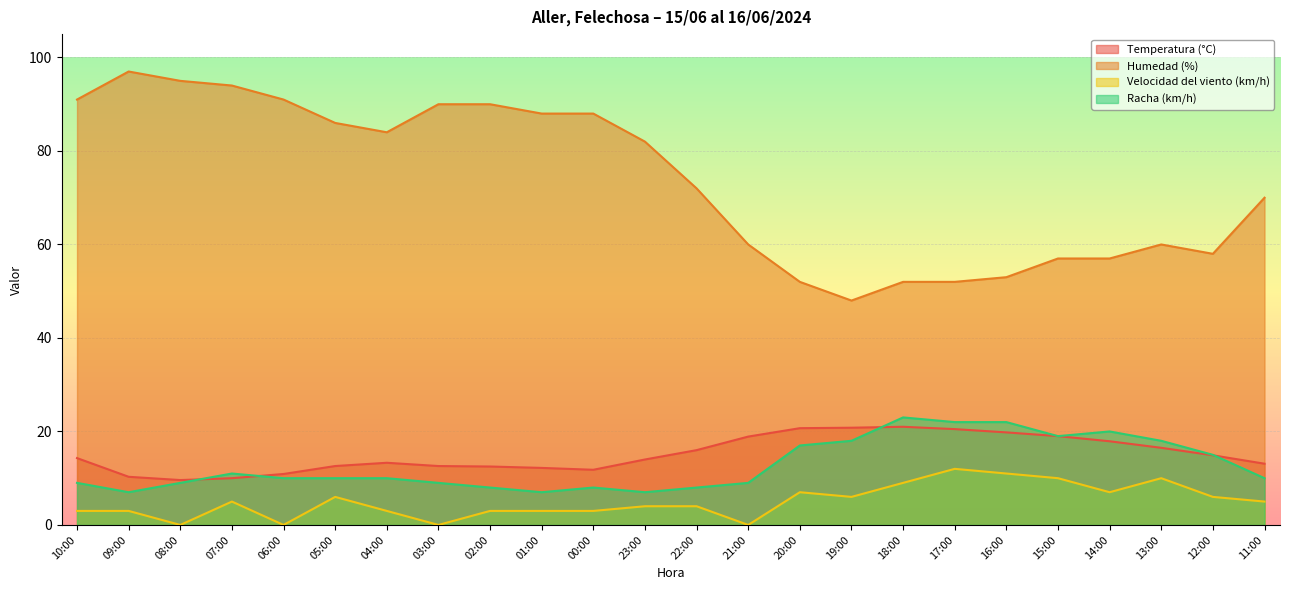

The Humedad (%) series shows 82.0 at 23:00. True or false?

True